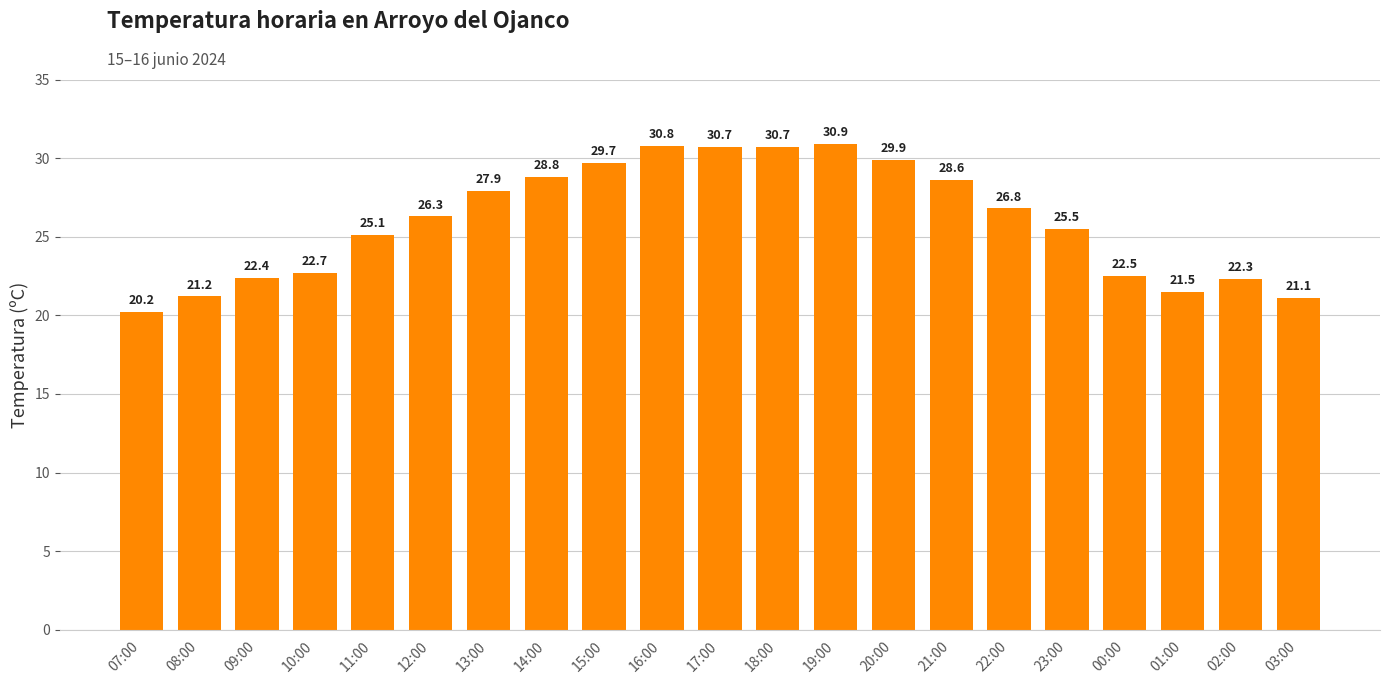

What is the sum of the values at 03:00 and 07:00?

41.3